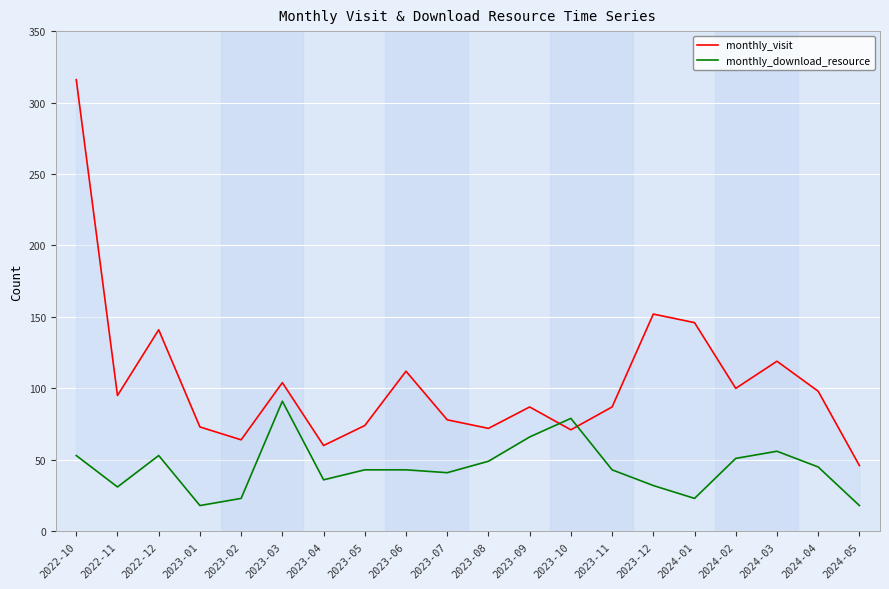

What is the value of the monthly_visit point at the 6th from the left?

104